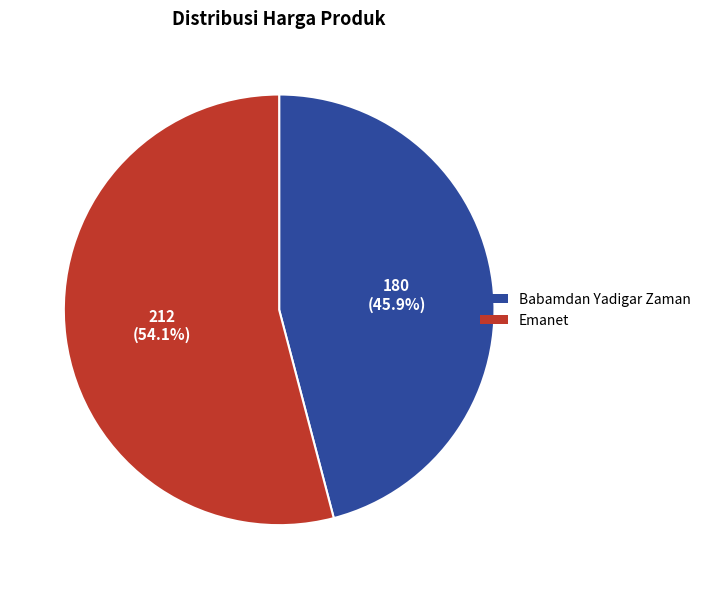

Approximately how many times larger is the value at Babamdan Yadigar Zaman compared to Emanet?

0.8